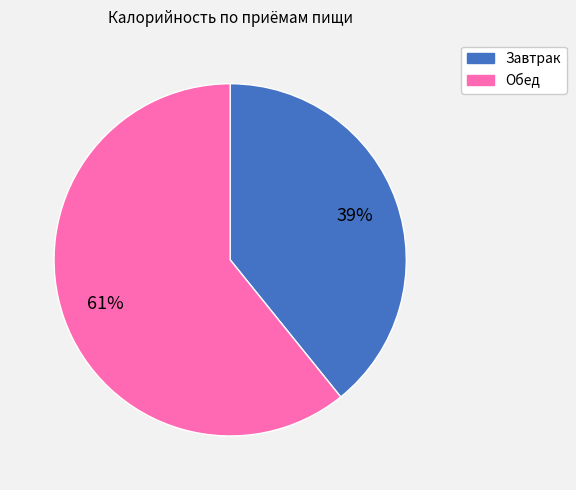

What is the largest slice in the pie chart?

Обед